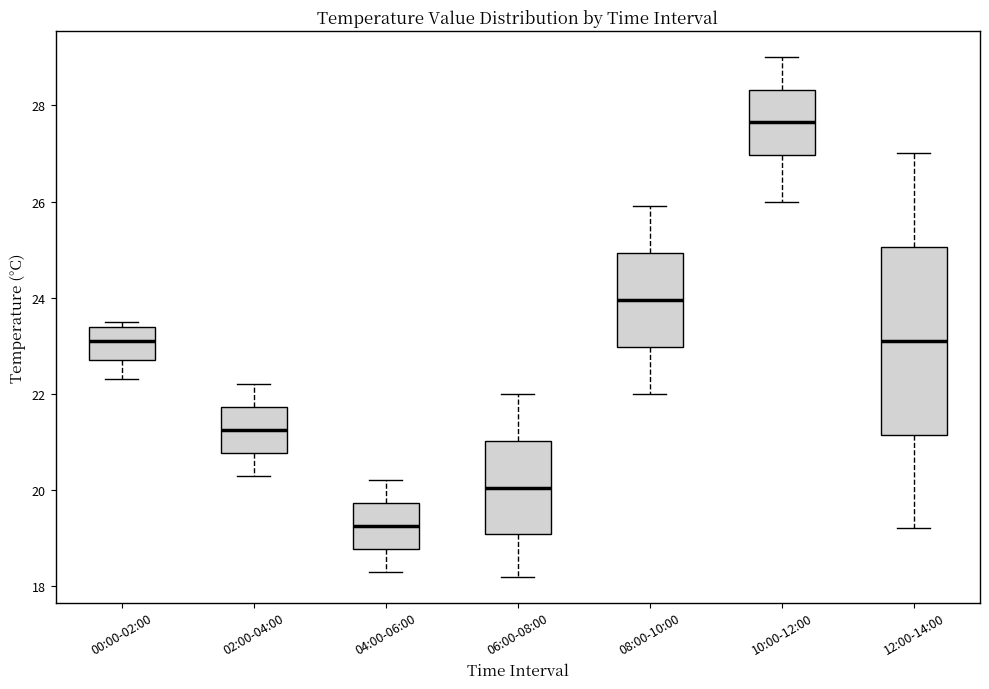

Which box is the tallest, from its lower edge to its upper edge?

12:00-14:00